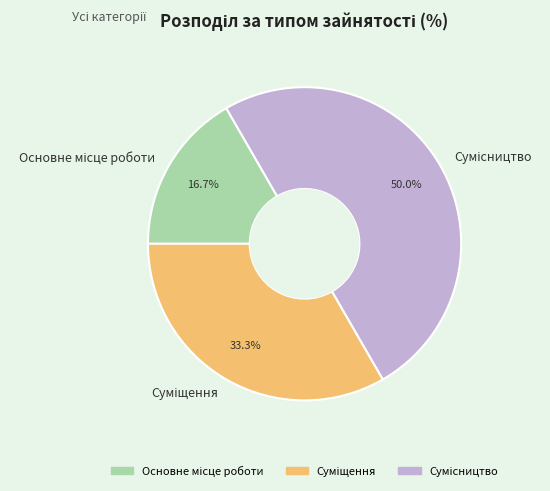

Which category has the smallest portion of the pie?

Основне місце роботи